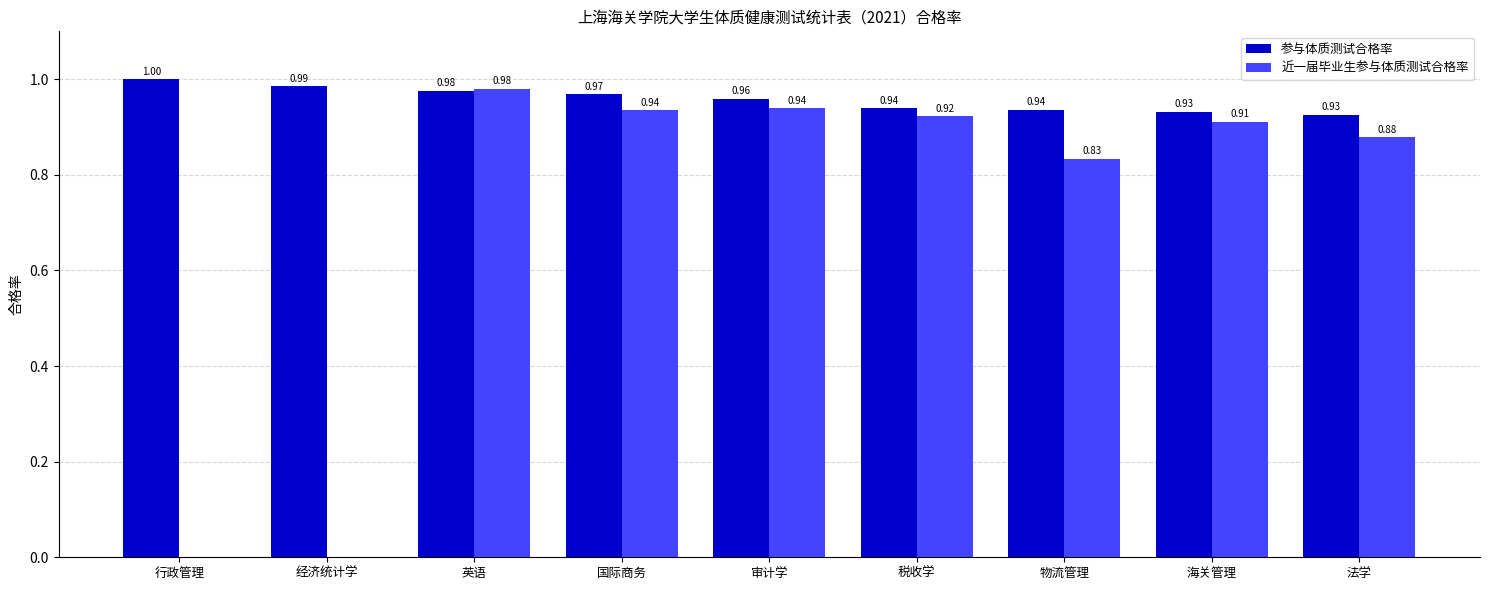

Are the bars grouped side by side (vs. stacked)?

Yes